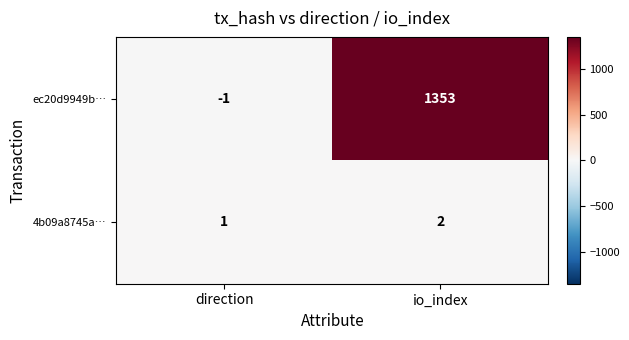

Reading right to left, list all the values displayed in this chart.

ec20d9949b…: io_index=1353	direction=-1
4b09a8745a…: io_index=2	direction=1